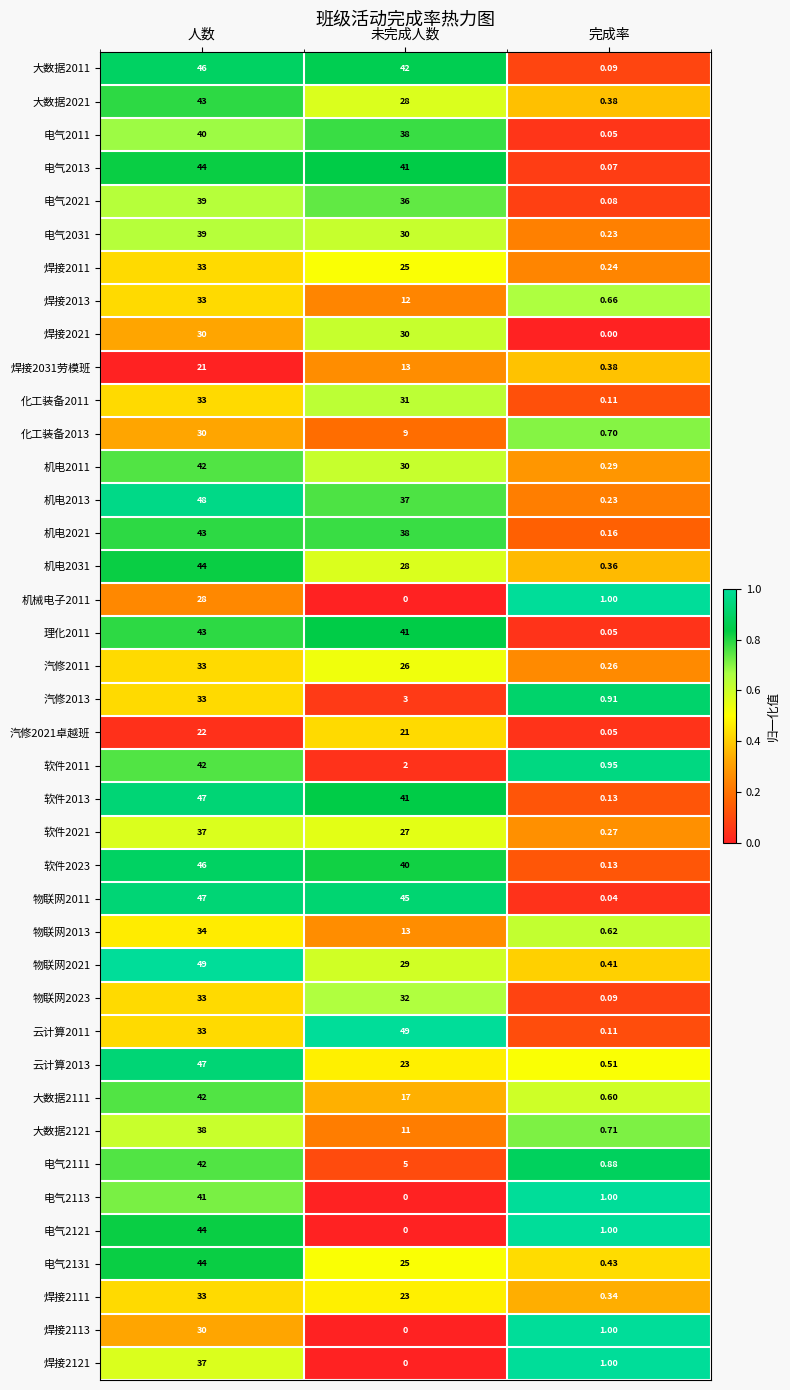

Which category has the highest value in the 物联网2021 series?

人数